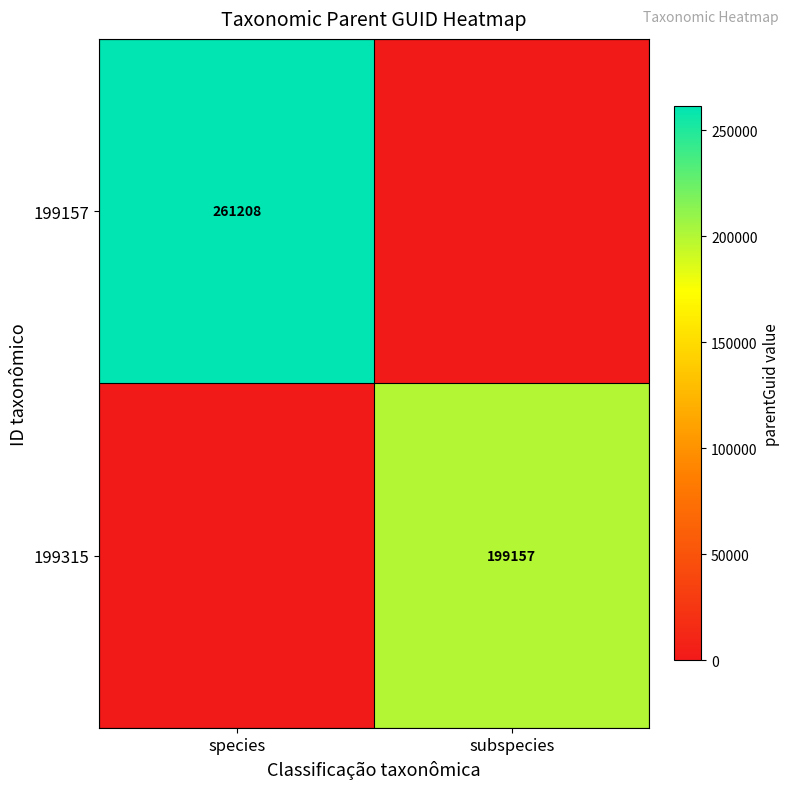

Is it true that 199315 equals 116921 at subspecies?

False